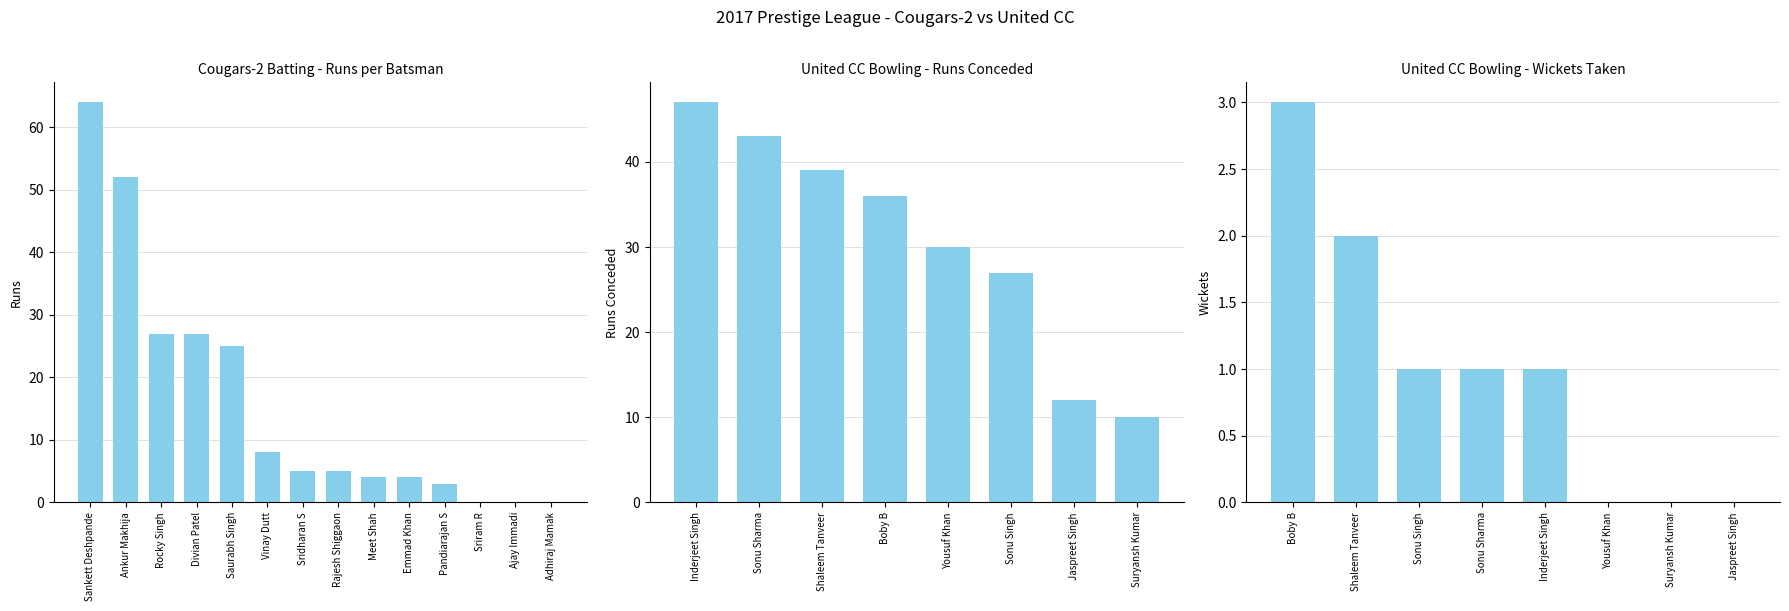

Which has a higher value, Meet Shah or Ankur Makhija?

Ankur Makhija